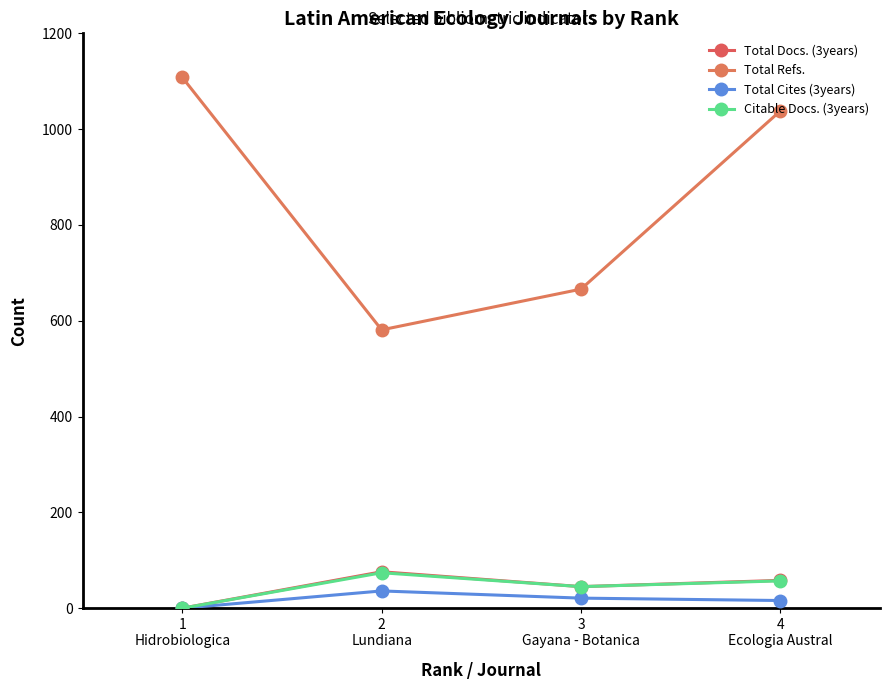

True or false: Total Cites (3years) and Total Refs. intersect in this chart.

False